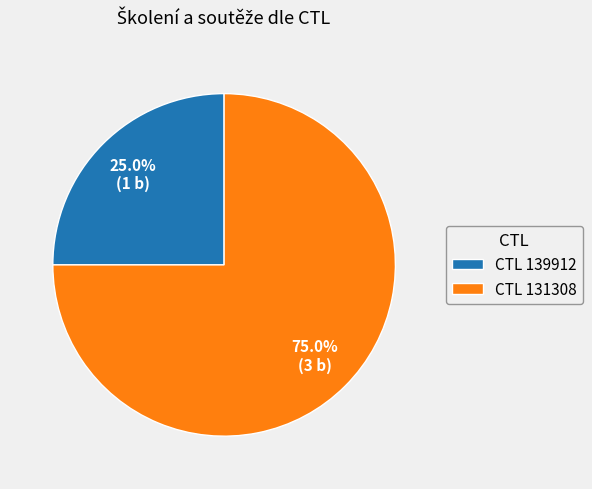

What percentage is NOT represented by CTL 139912?

75.0%